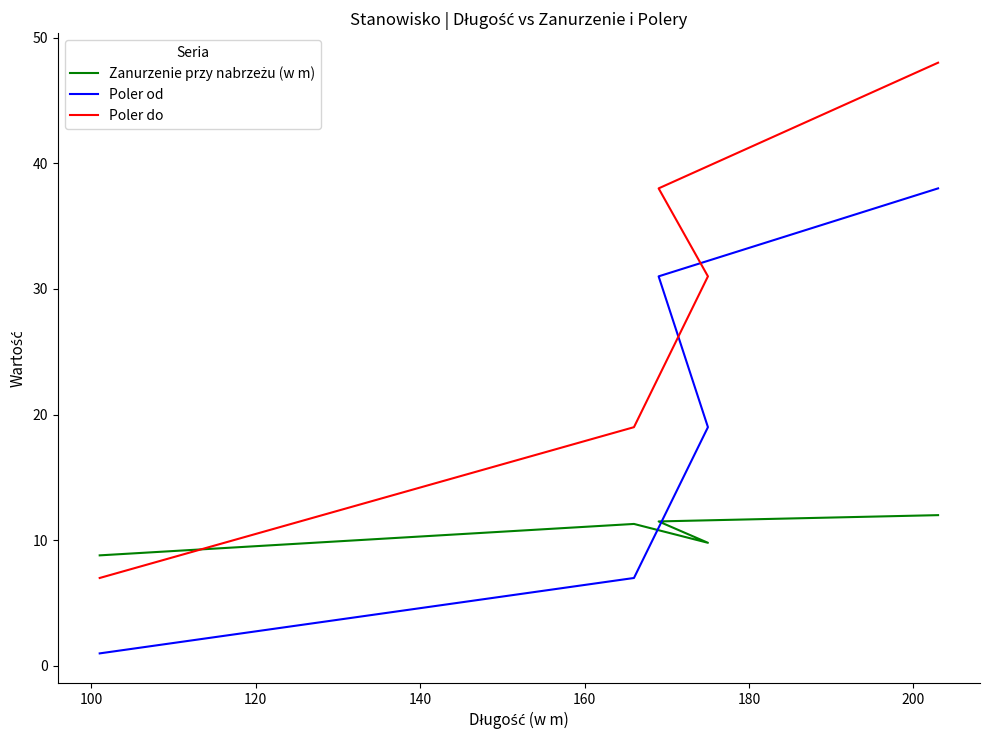

Is this an area chart (filled region under the line)?

No